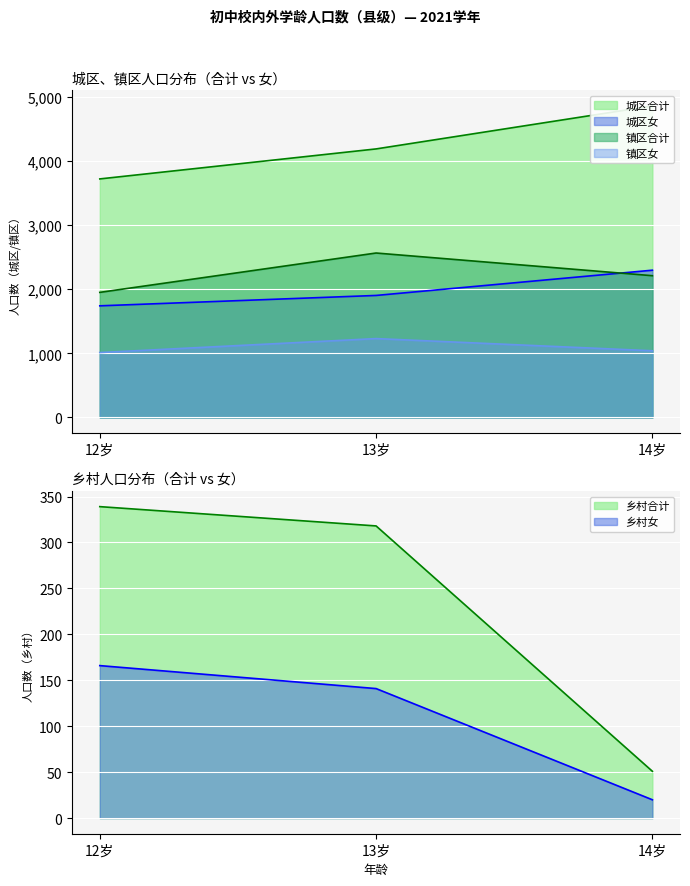

What is the difference between the second highest and minimum values in the 城区合计 series?

468